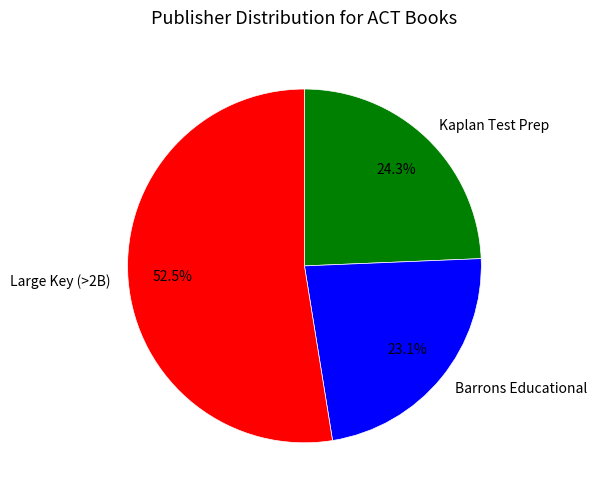

How many slices are in this pie chart?

3